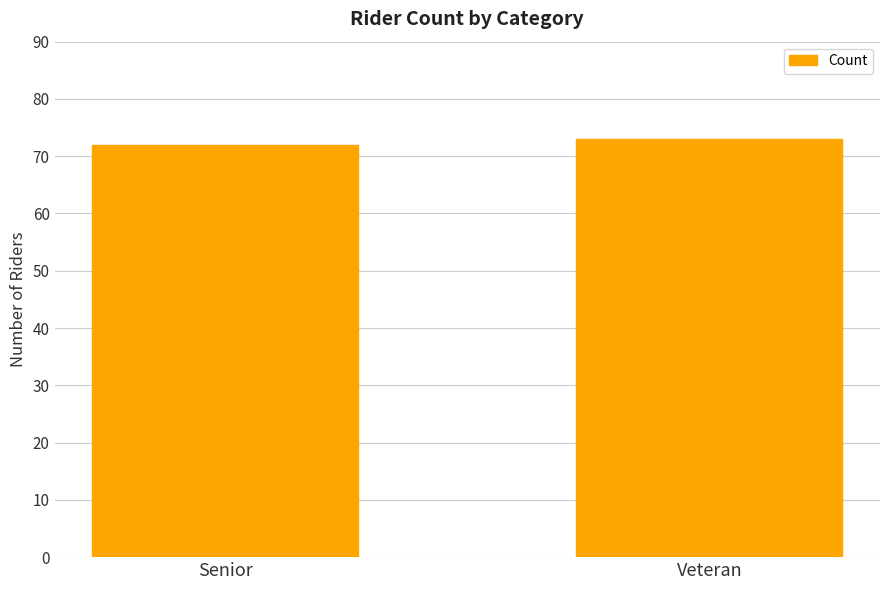

The chart shows a value of 72 at Senior. True or false?

True